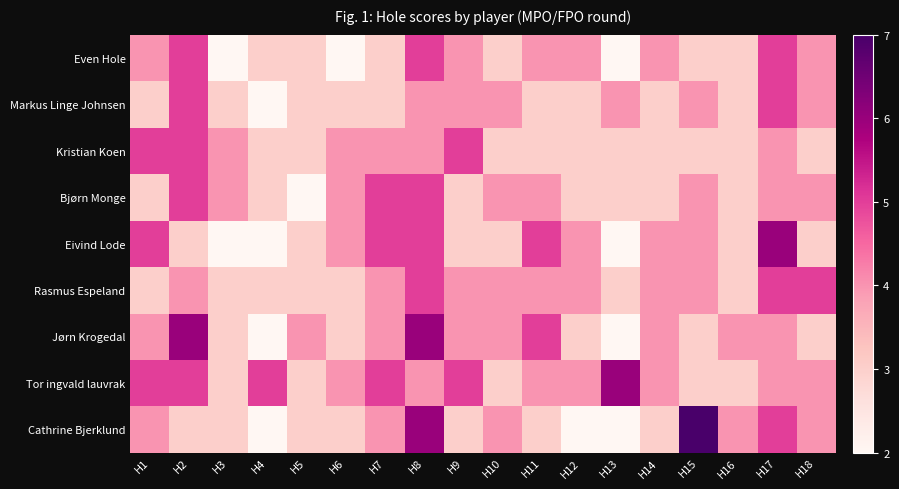

Reading right to left, transcribe all the data shown in this chart.

Even Hole: H18=4	H17=5	H16=3	H15=3	H14=4	H13=2	H12=4	H11=4	H10=3	H9=4	H8=5	H7=3	H6=2	H5=3	H4=3	H3=2	H2=5	H1=4
Markus Linge Johnsen: H18=4	H17=5	H16=3	H15=4	H14=3	H13=4	H12=3	H11=3	H10=4	H9=4	H8=4	H7=3	H6=3	H5=3	H4=2	H3=3	H2=5	H1=3
Kristian Koen: H18=3	H17=4	H16=3	H15=3	H14=3	H13=3	H12=3	H11=3	H10=3	H9=5	H8=4	H7=4	H6=4	H5=3	H4=3	H3=4	H2=5	H1=5
Bjørn Monge: H18=4	H17=4	H16=3	H15=4	H14=3	H13=3	H12=3	H11=4	H10=4	H9=3	H8=5	H7=5	H6=4	H5=2	H4=3	H3=4	H2=5	H1=3
Eivind Lode: H18=3	H17=6	H16=3	H15=4	H14=4	H13=2	H12=4	H11=5	H10=3	H9=3	H8=5	H7=5	H6=4	H5=3	H4=2	H3=2	H2=3	H1=5
Rasmus Espeland: H18=5	H17=5	H16=3	H15=4	H14=4	H13=3	H12=4	H11=4	H10=4	H9=4	H8=5	H7=4	H6=3	H5=3	H4=3	H3=3	H2=4	H1=3
Jørn Krogedal: H18=3	H17=4	H16=4	H15=3	H14=4	H13=2	H12=3	H11=5	H10=4	H9=4	H8=6	H7=4	H6=3	H5=4	H4=2	H3=3	H2=6	H1=4
Tor ingvald lauvrak: H18=4	H17=4	H16=3	H15=3	H14=4	H13=6	H12=4	H11=4	H10=3	H9=5	H8=4	H7=5	H6=4	H5=3	H4=5	H3=3	H2=5	H1=5
Cathrine Bjerklund: H18=4	H17=5	H16=4	H15=7	H14=3	H13=2	H12=2	H11=3	H10=4	H9=3	H8=6	H7=4	H6=3	H5=3	H4=2	H3=3	H2=3	H1=4